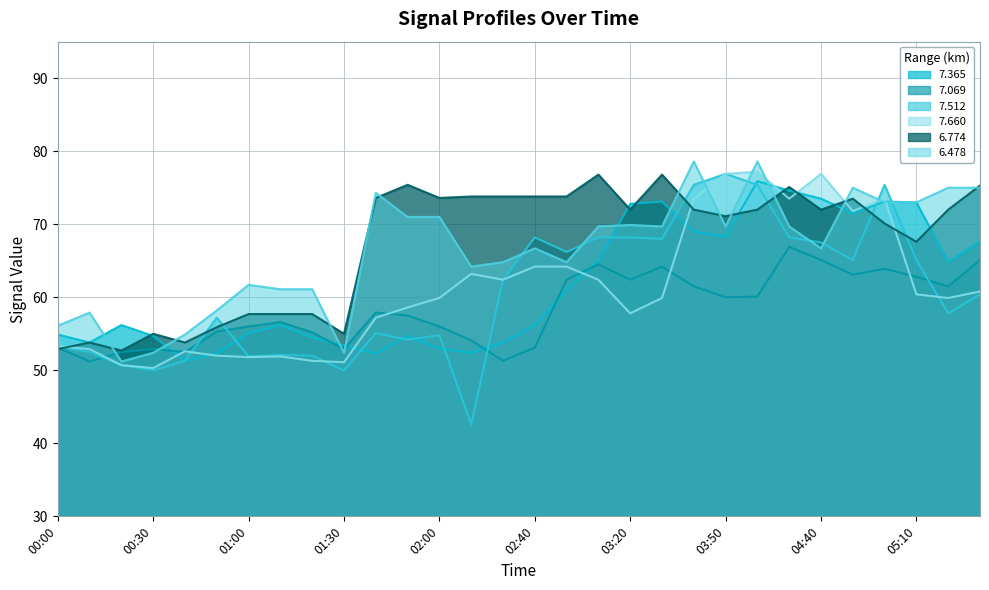

The value of 7.365 at 03:30 is 73.1. True or false?

True